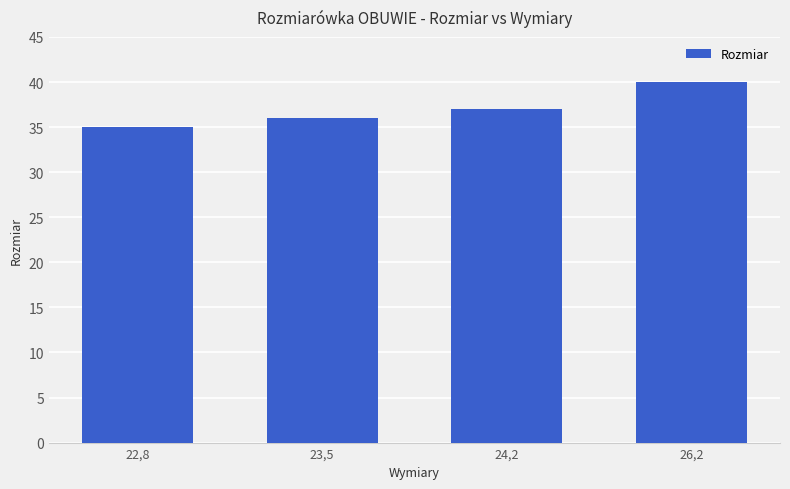

What is the change in value from 22,8 to 24,2?

+2